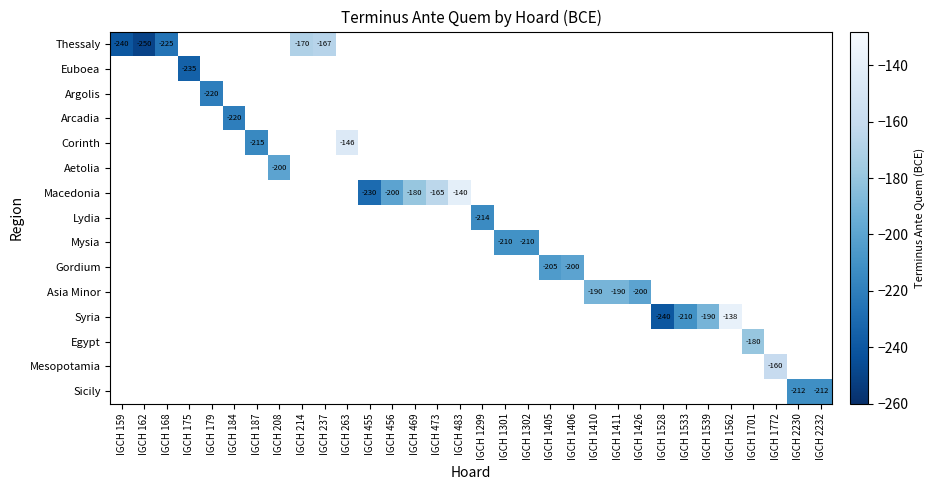

Is the value of Arcadia at IGCH 184 greater than the value of Mysia at IGCH 1302?

No